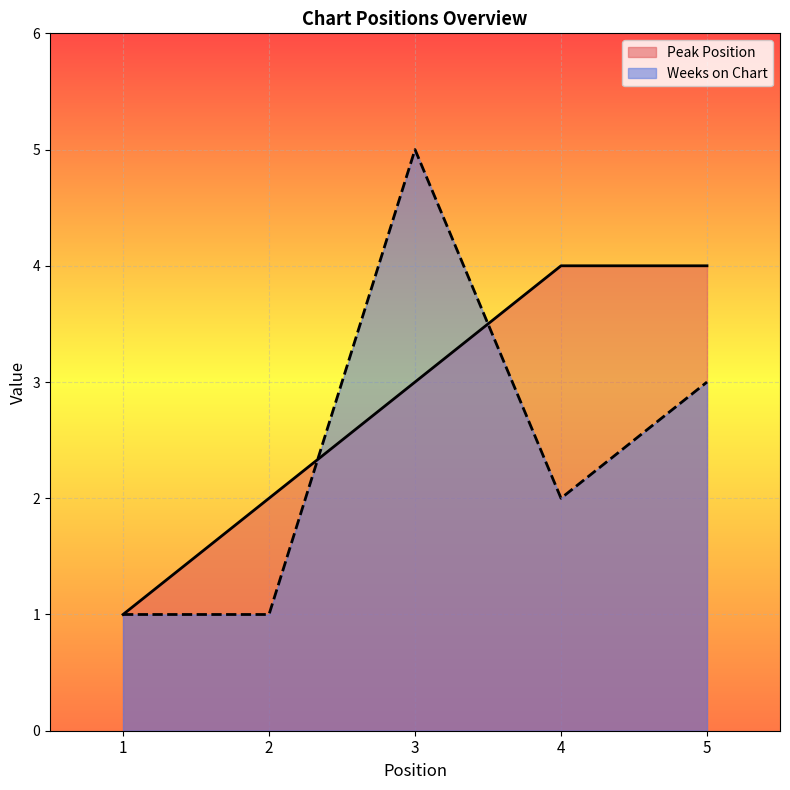

At which category does the chart reach its minimum across all series?

1